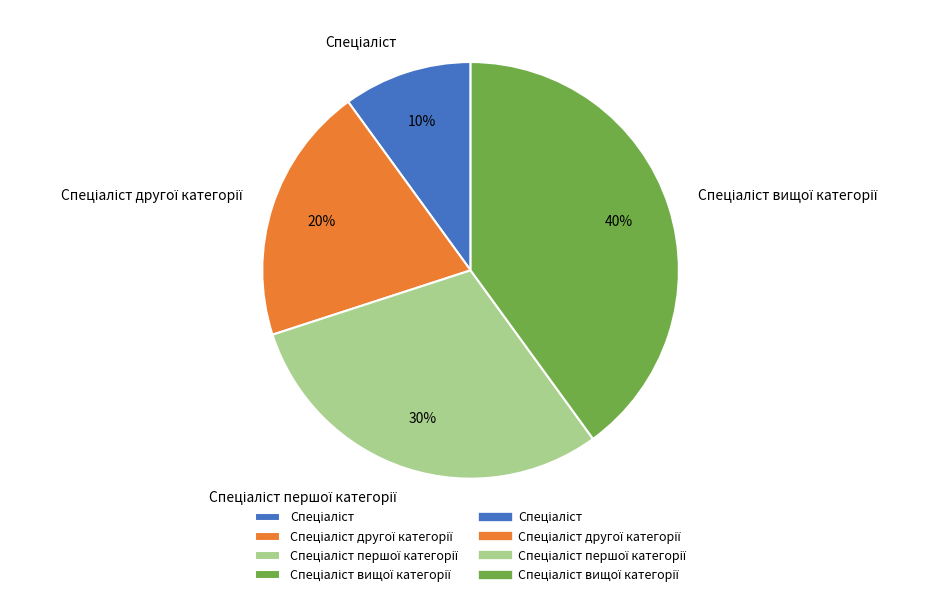

Is there any slice that represents more than half of the pie?

No